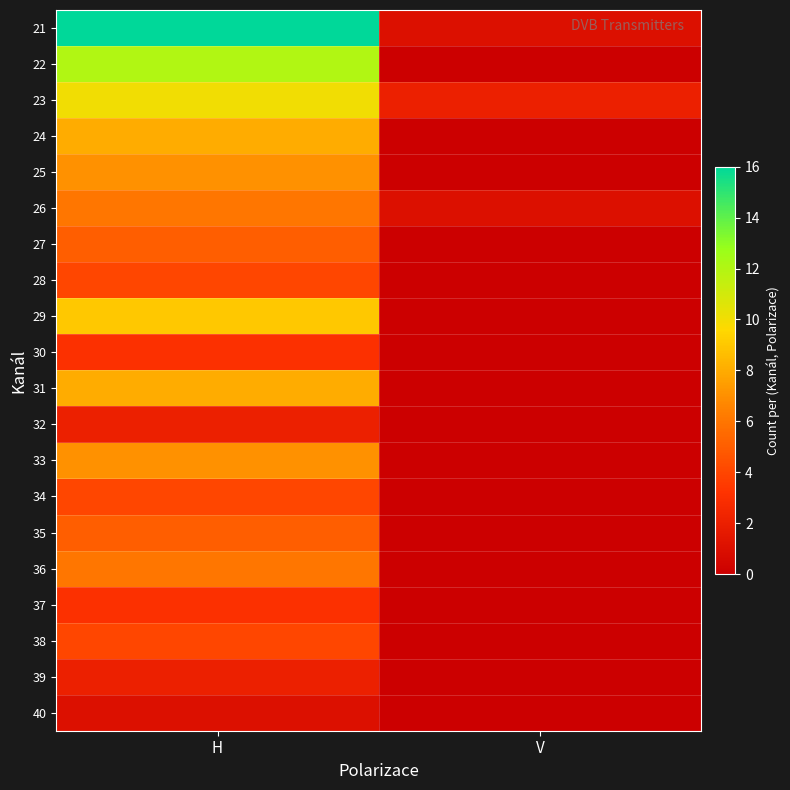

Which series has the widest spread of values?

21